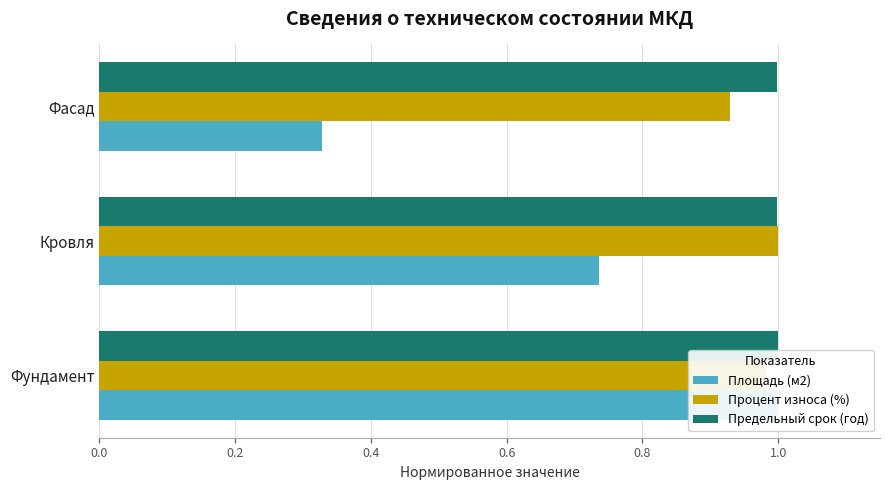

Is the value of Площадь (м2) at Фасад greater than the value of Процент износа (%) at Кровля?

No